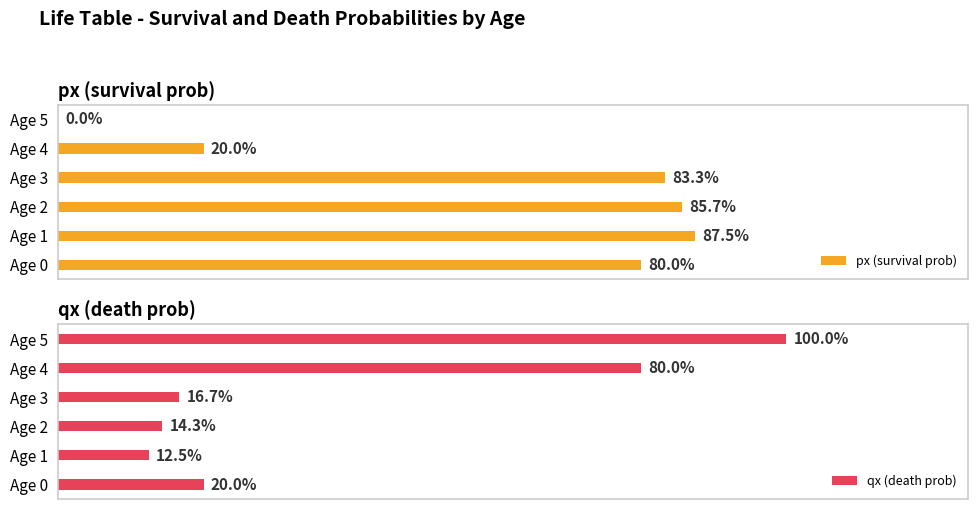

What is the spread (max minus min) of values at Age 1?

0.8